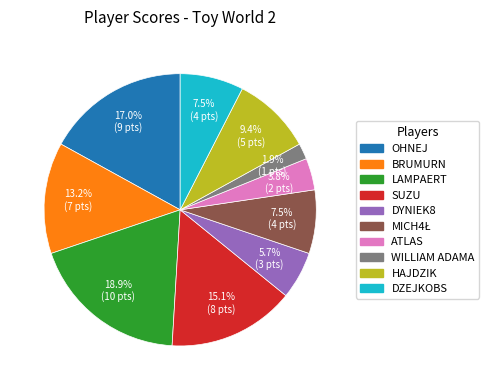

To the nearest percent, what is the difference between the largest and smallest slice percentages?

17%